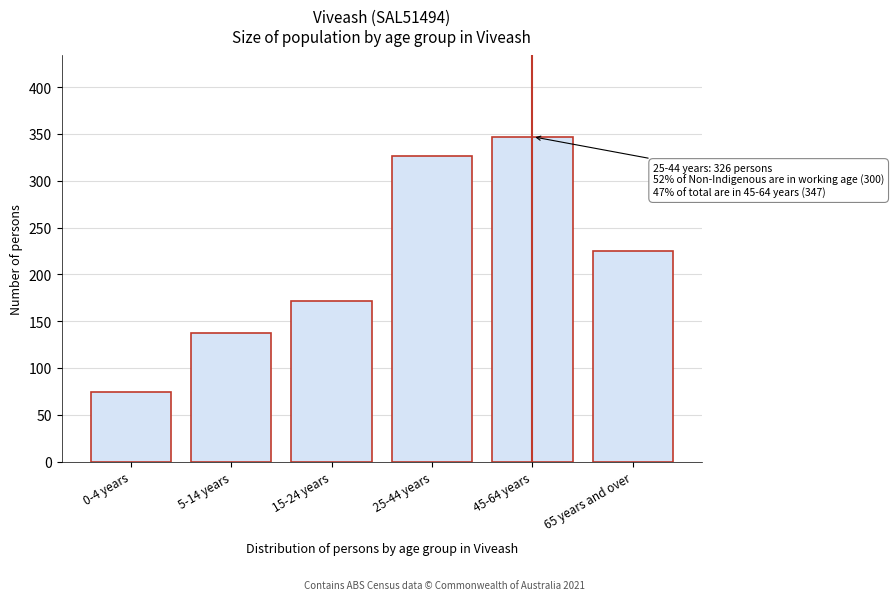

Reading left to right, list all the values displayed in this chart.

0-4 years=74	5-14 years=137	15-24 years=172	25-44 years=326	45-64 years=347	65 years and over=225